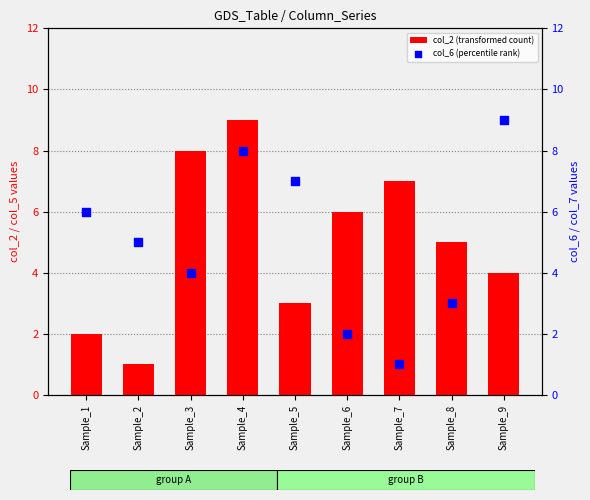

At which category is the sum across all series the highest?

Sample_4